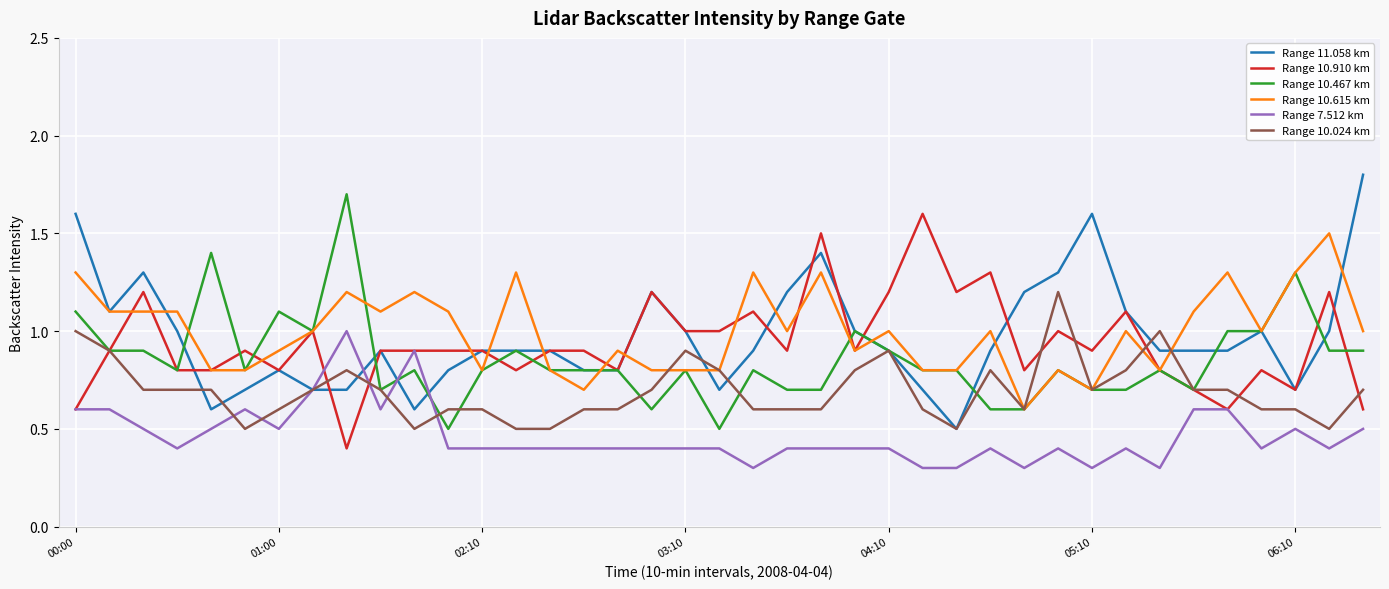

Is this an area chart (filled region under the line)?

No